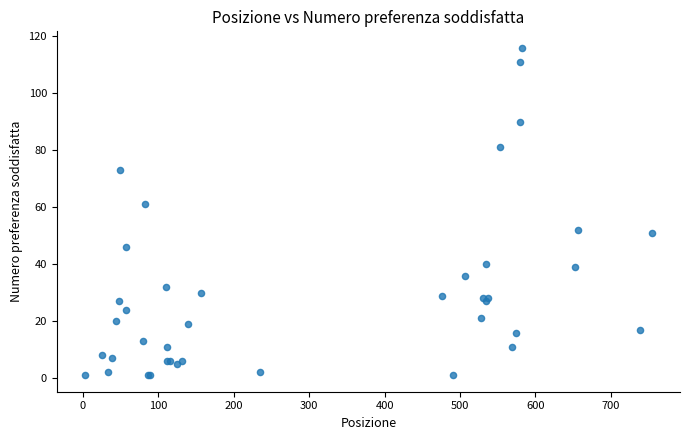

What Y value in the scatter plot is closest to 58?

61